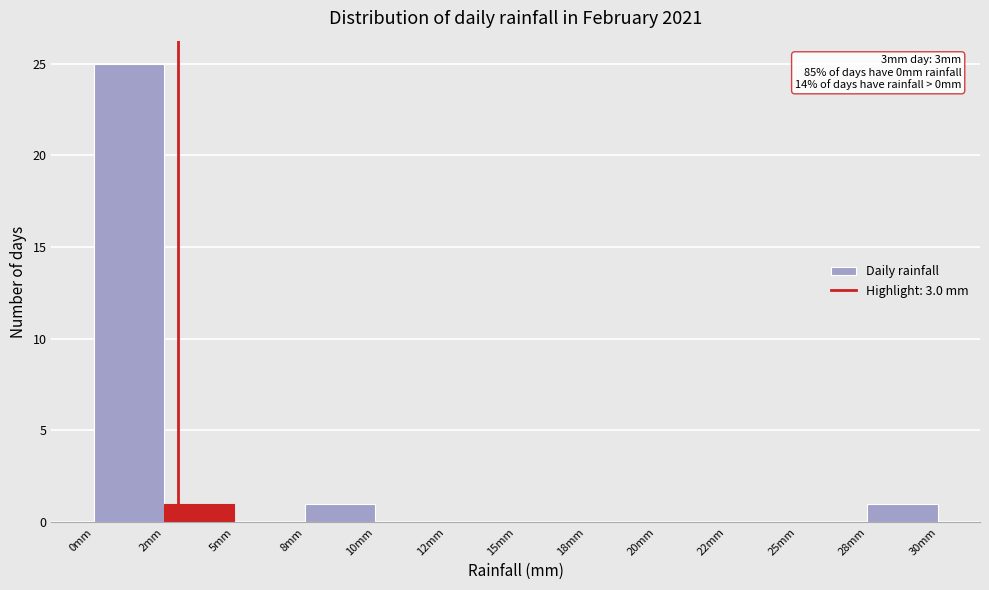

Reading left to right, transcribe all the data shown in this chart.

0mm=25	2mm=1	5mm=0	8mm=1	10mm=0	12mm=0	15mm=0	18mm=0	20mm=0	22mm=0	25mm=0	28mm=1